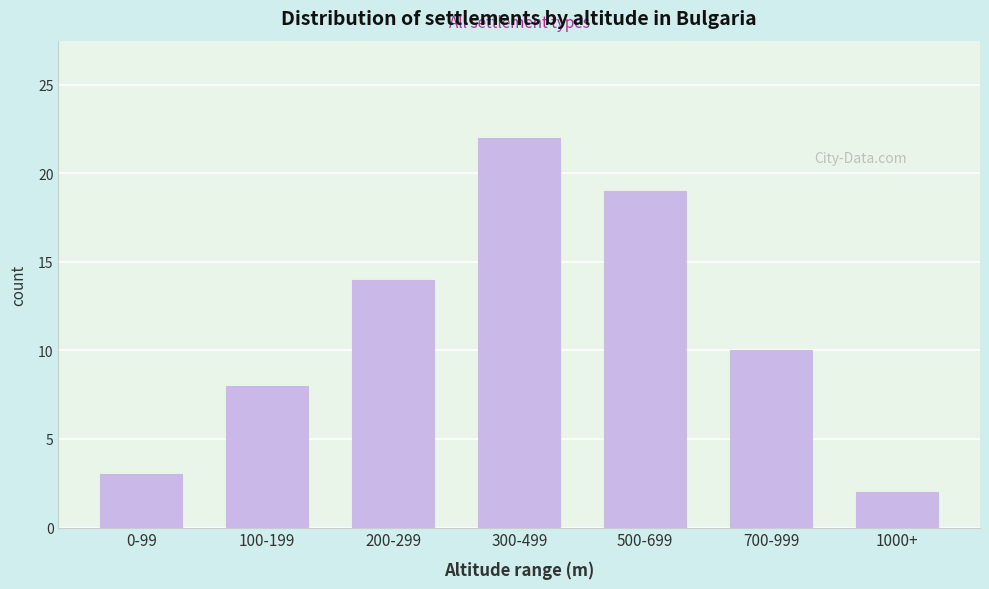

Reading left to right, extract all data points from this chart.

3	8	14	22	19	10	2